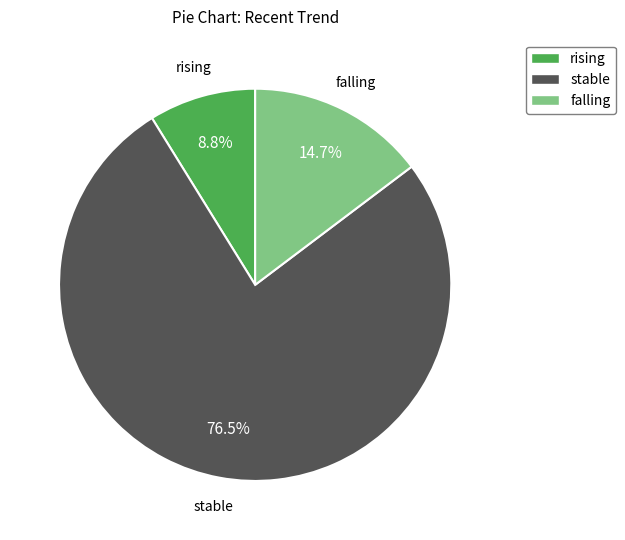

Does any single category account for the majority?

Yes